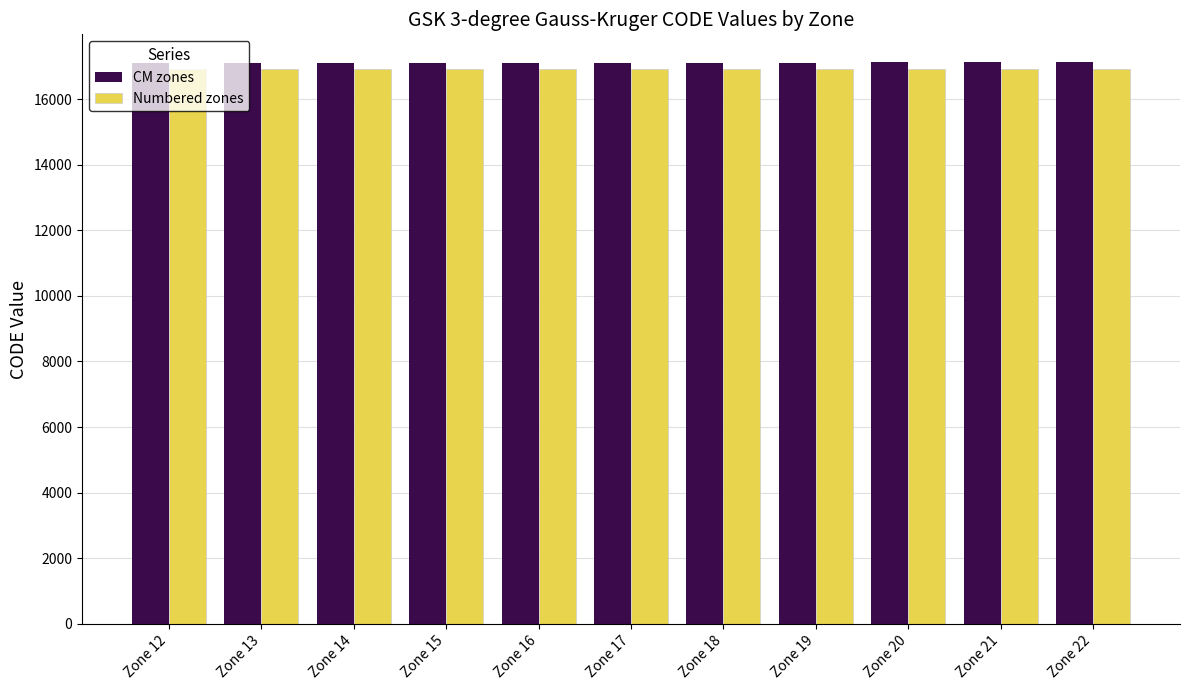

Is the value of Numbered zones at Zone 16 greater than the value of CM zones at Zone 16?

No